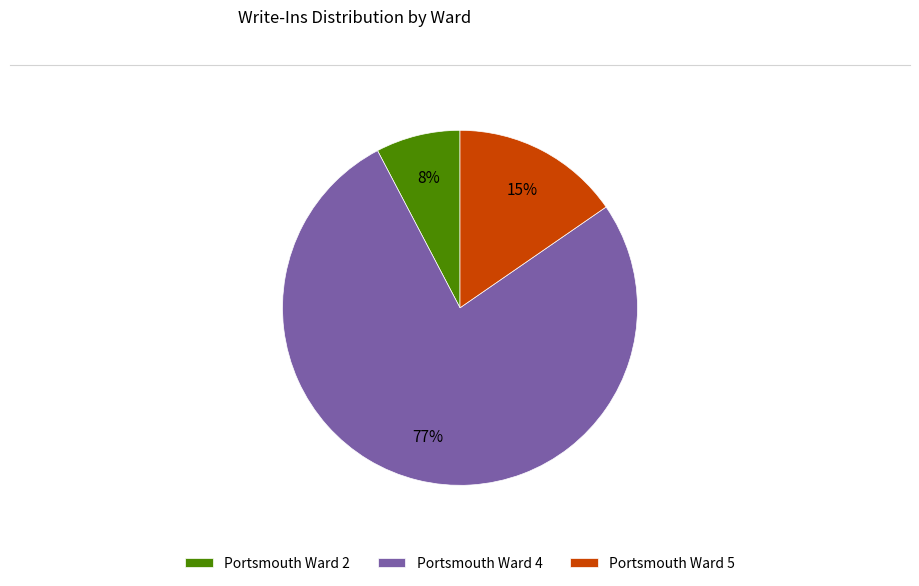

To the nearest percent, what is the average slice percentage?

33%